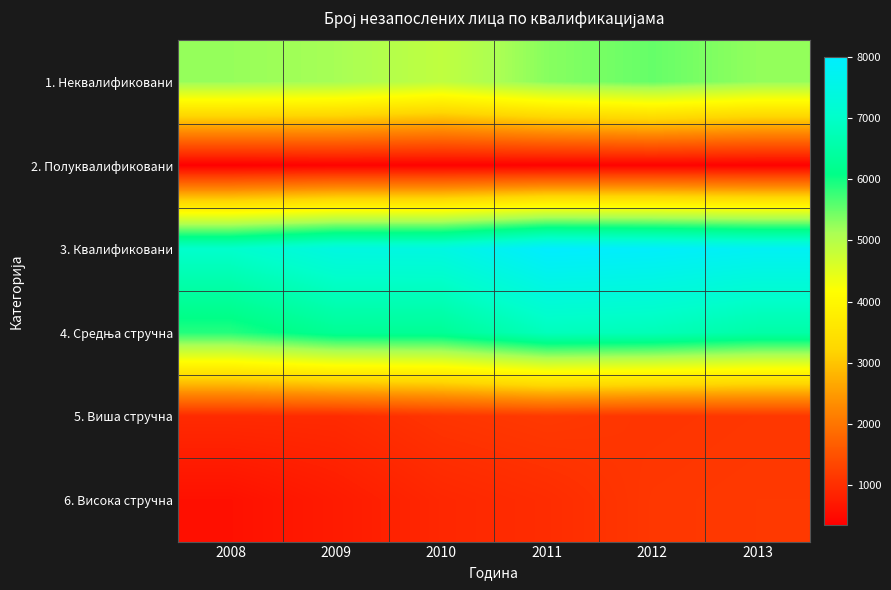

Which series has the largest total across all categories?

3. Квалификовани